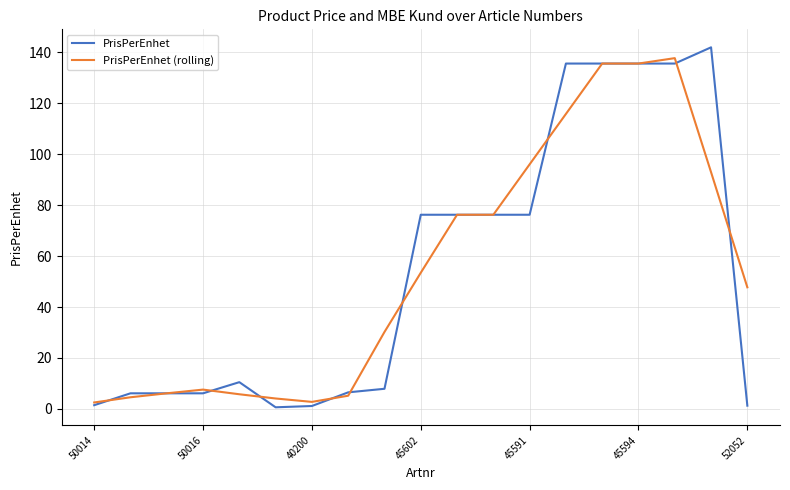

Which series has the widest spread of values?

PrisPerEnhet